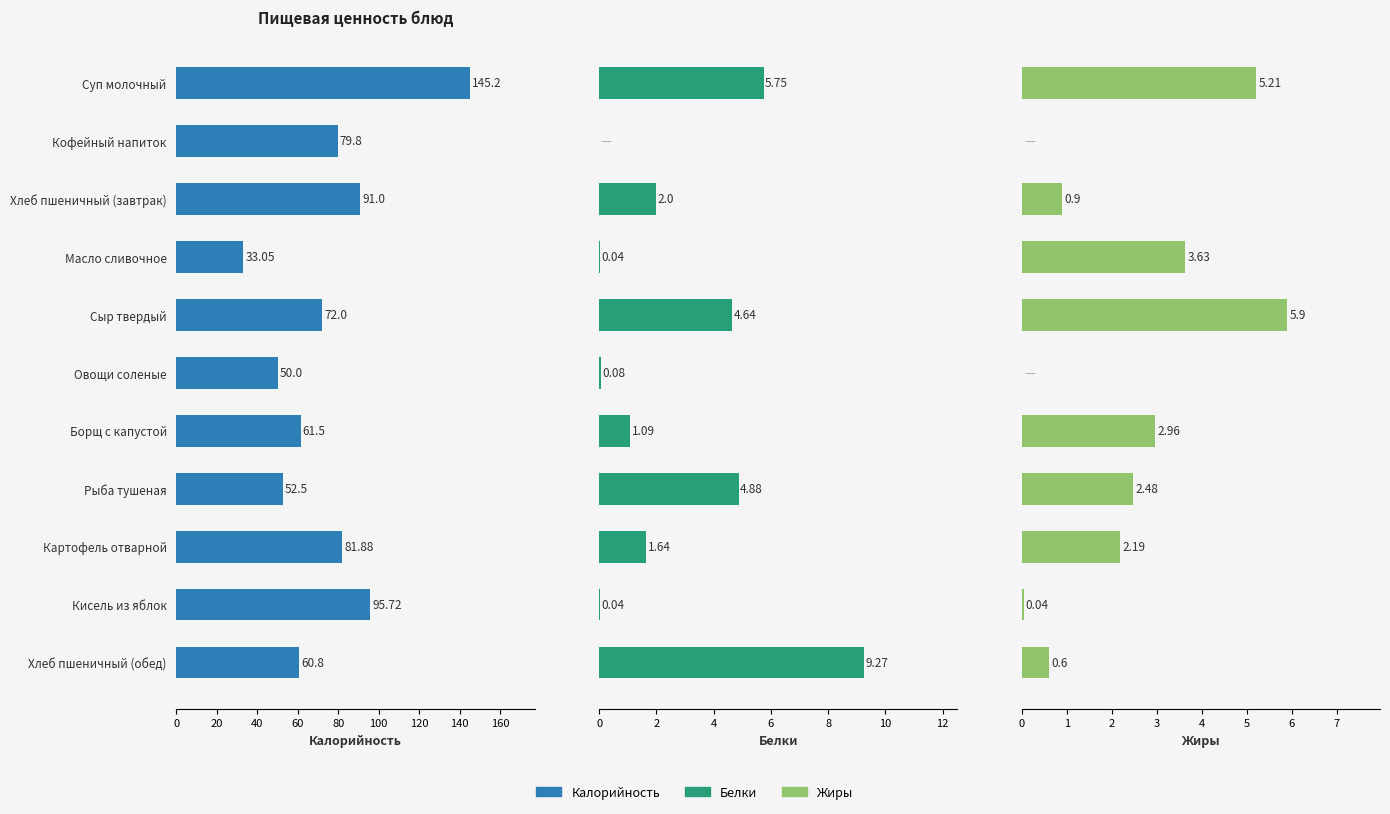

What is the difference between the maximum and minimum values in the Белки series?

9.3